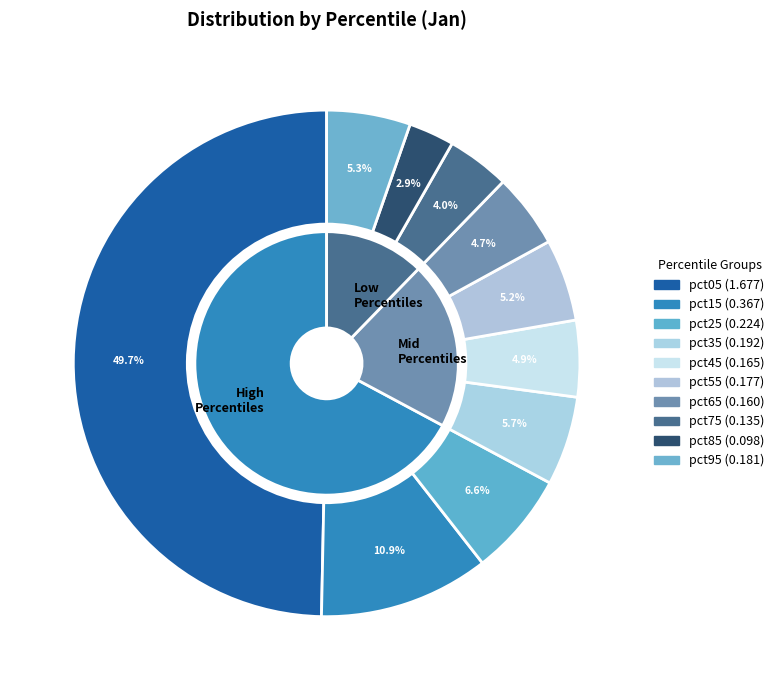

To the nearest percent, what percentage of the pie is pct35?

6%